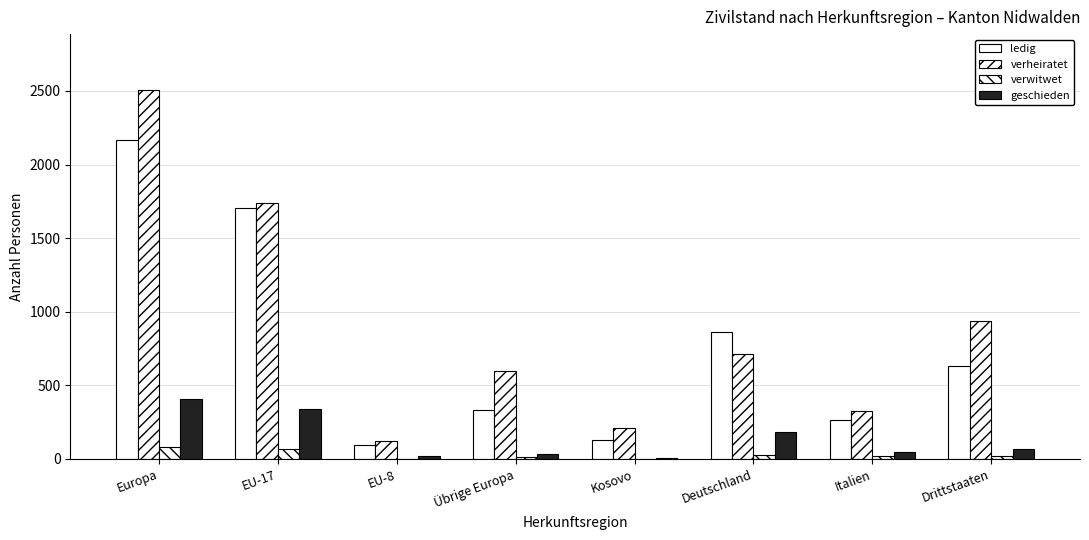

Count the number of data series in this chart.

4